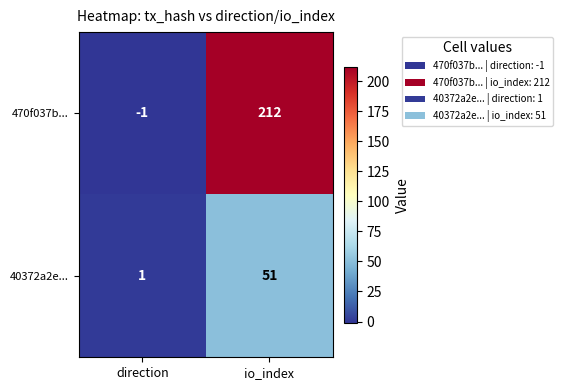

List the series in order of their peak value, lowest first.

40372a2e..., 470f037b...